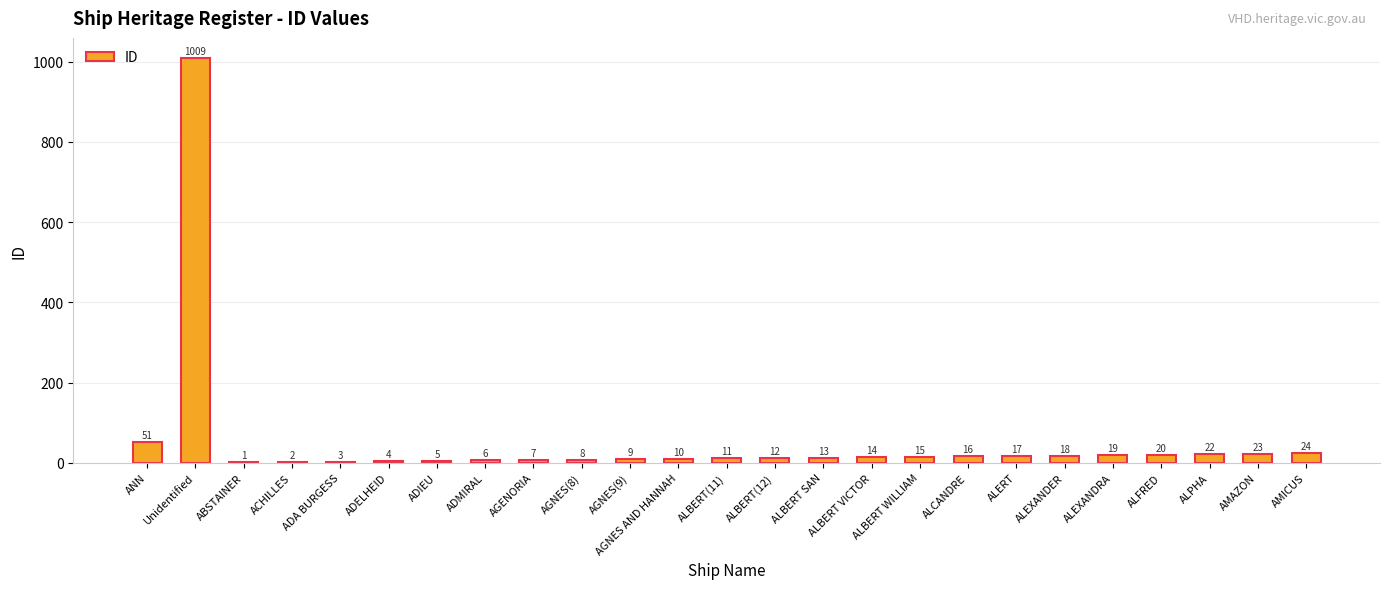

What is the sum of the values at ANN and ALBERT(12)?

63